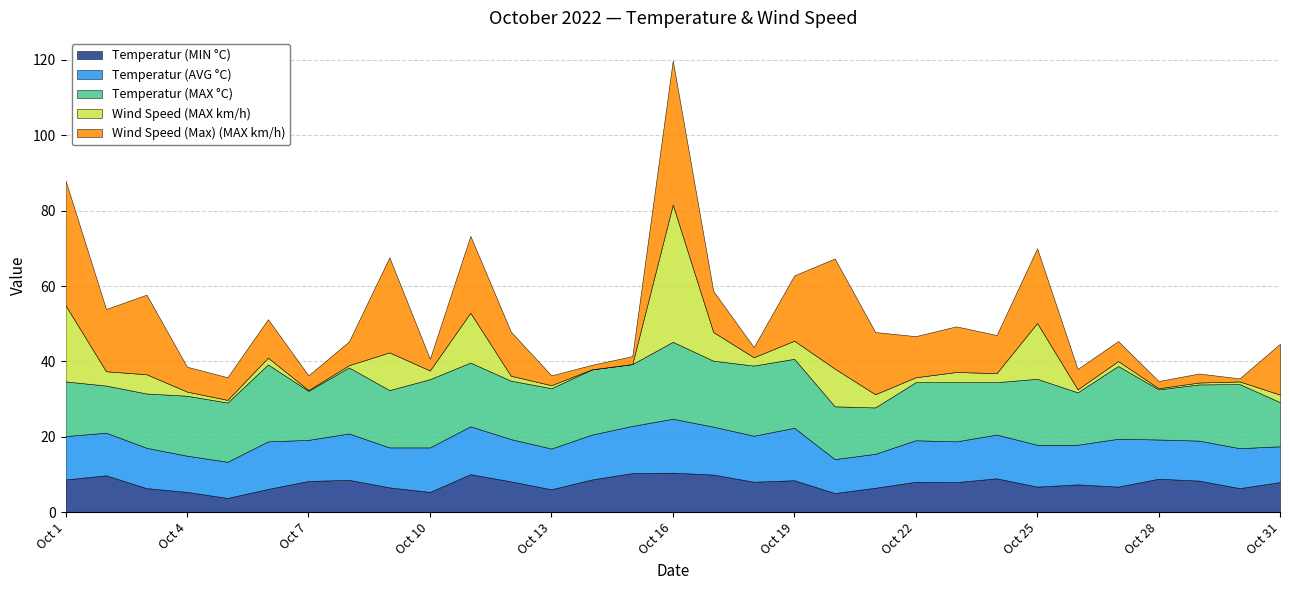

Where is the first local maximum for Wind Speed (Max) (MAX km/h)?

Oct 3